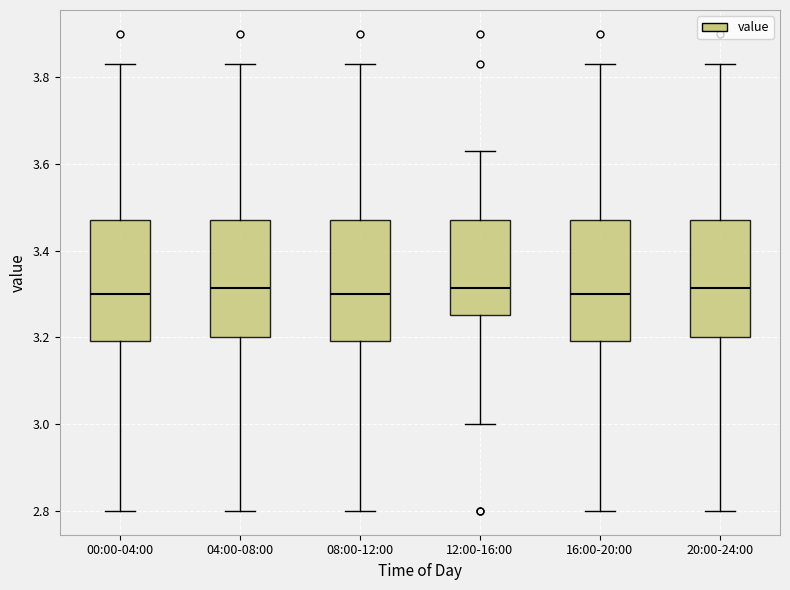

Reading left to right, transcribe this box plot: for each box, give where its median line is, the range the box spans, and where its two whiskers end, as read against the y-axis. The values are not printed on the chart, so give them approximately, as read against the axis.

00:00-04:00: median 3.30, box 3.20 to 3.48, whiskers 2.80 to 3.84
04:00-08:00: median 3.32, box 3.20 to 3.48, whiskers 2.80 to 3.84
08:00-12:00: median 3.30, box 3.20 to 3.48, whiskers 2.80 to 3.84
12:00-16:00: median 3.32, box 3.26 to 3.48, whiskers 3.00 to 3.64
16:00-20:00: median 3.30, box 3.20 to 3.48, whiskers 2.80 to 3.84
20:00-24:00: median 3.32, box 3.20 to 3.48, whiskers 2.80 to 3.84